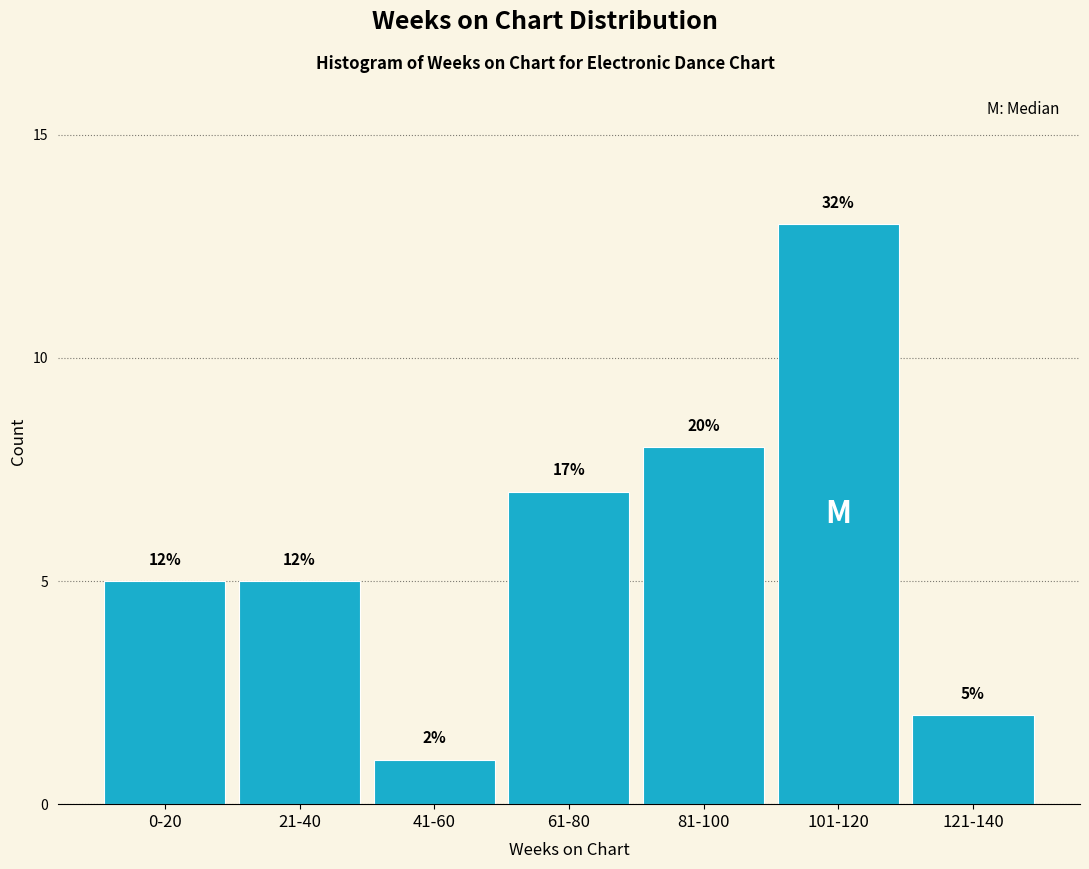

How many bars are there in total?

7